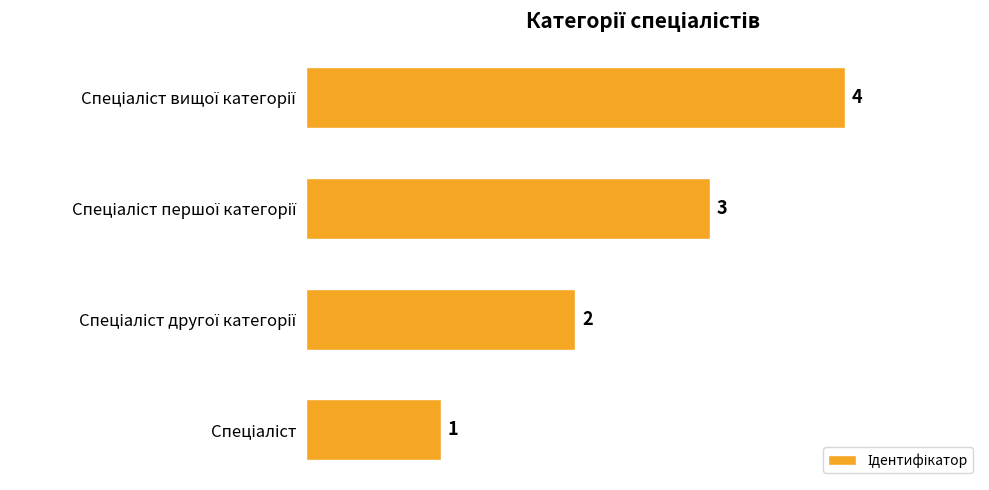

How many values are between 2 and 4?

3